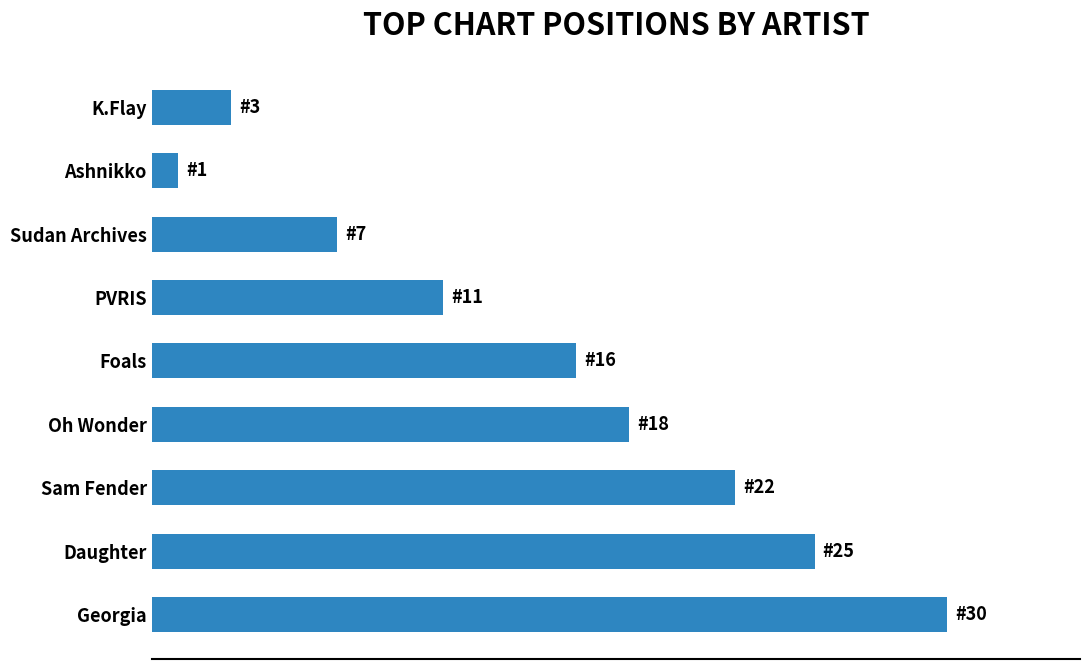

Which category has the lowest value across all series?

Ashnikko